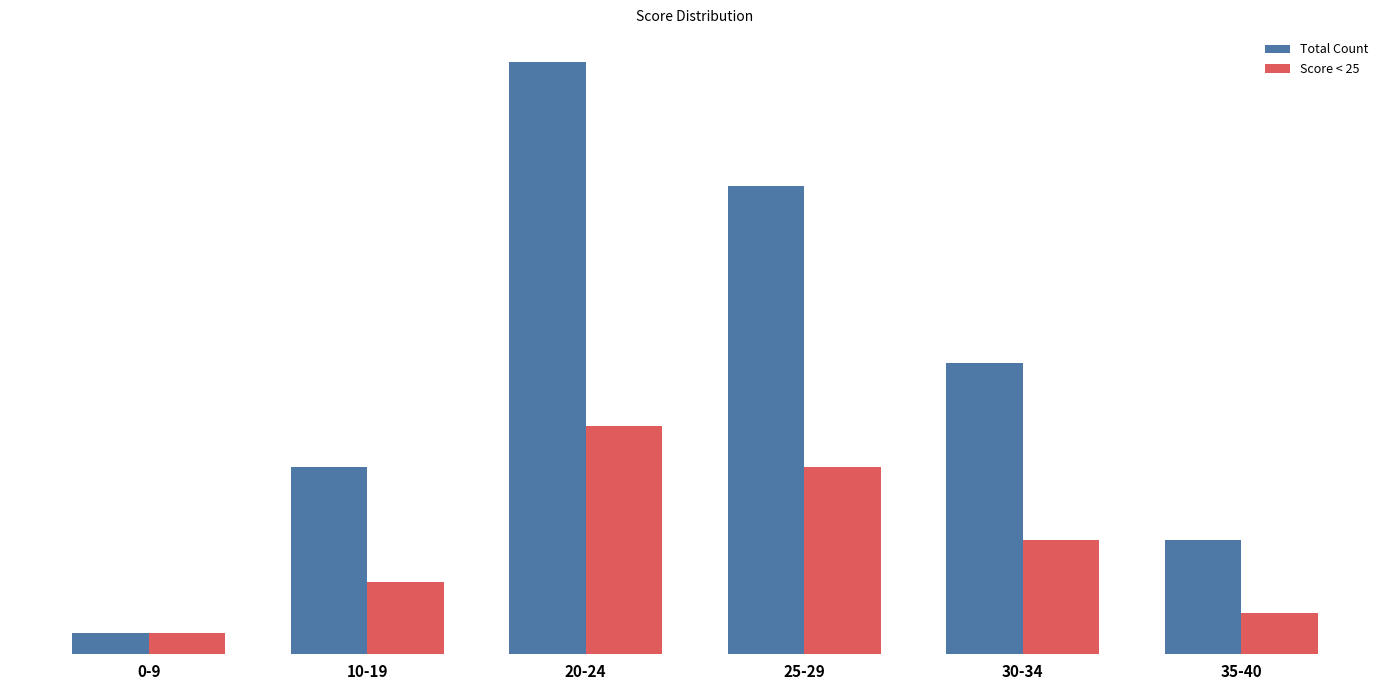

Is it true that Score < 25 equals 2 at 35-40?

False